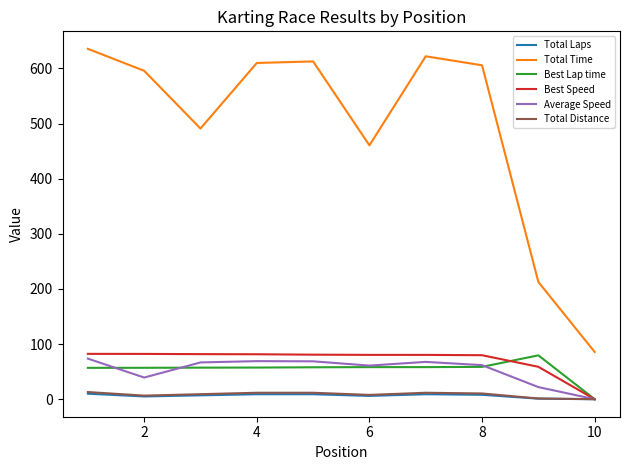

True or false: Total Time and Best Lap time intersect in this chart.

False